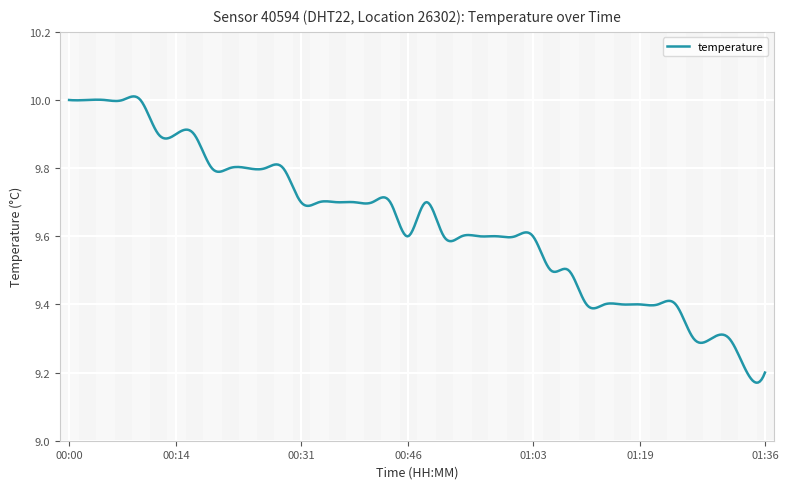

What is the difference between the maximum and minimum values?

0.8